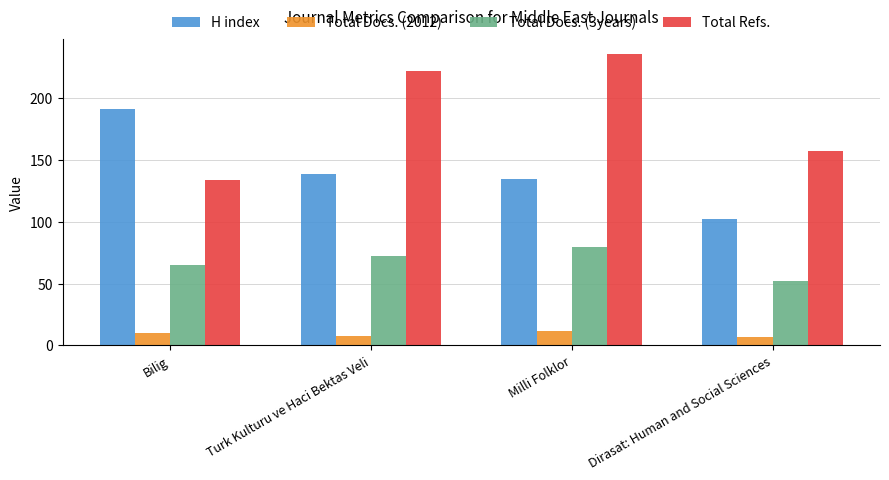

Are the bars horizontal?

No